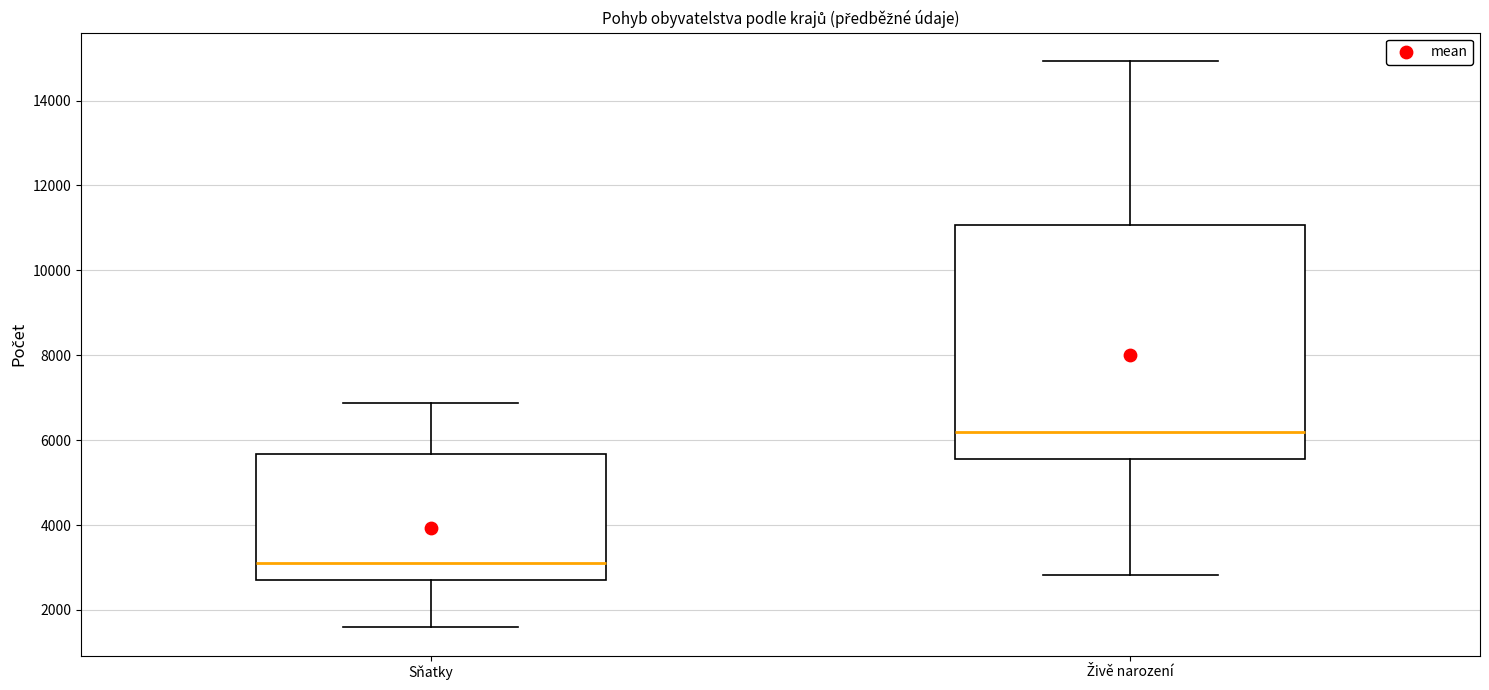

Which box has the lowest median line?

Sňatky